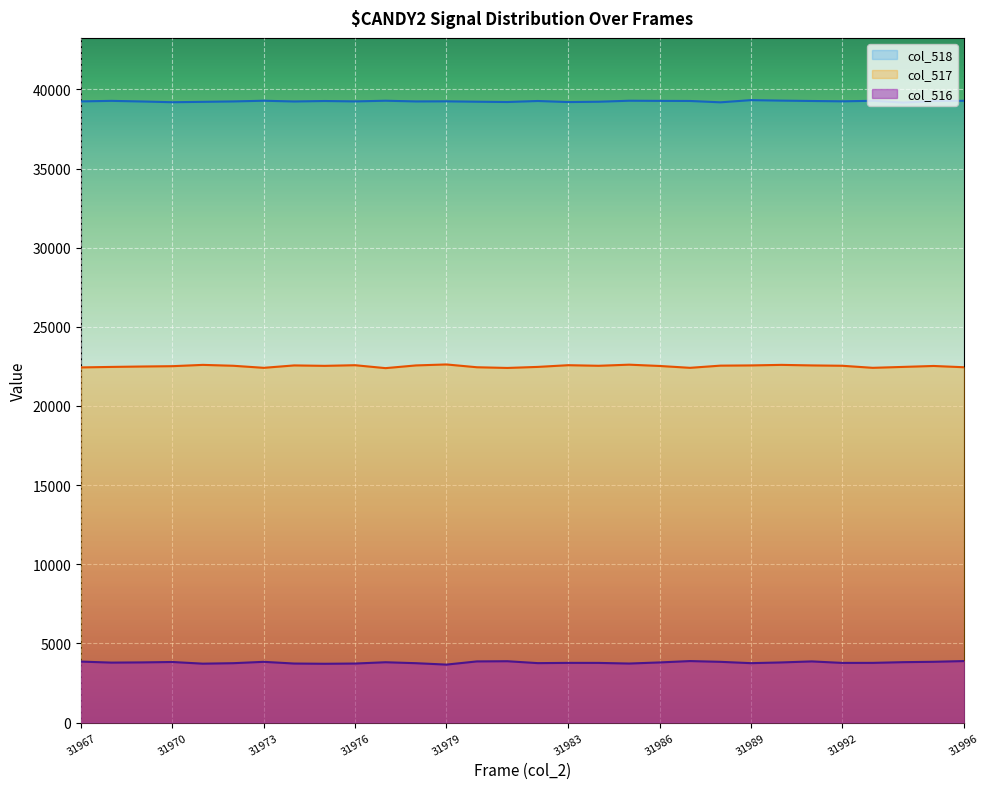

The col_517 series shows 22516 at 31970. True or false?

True